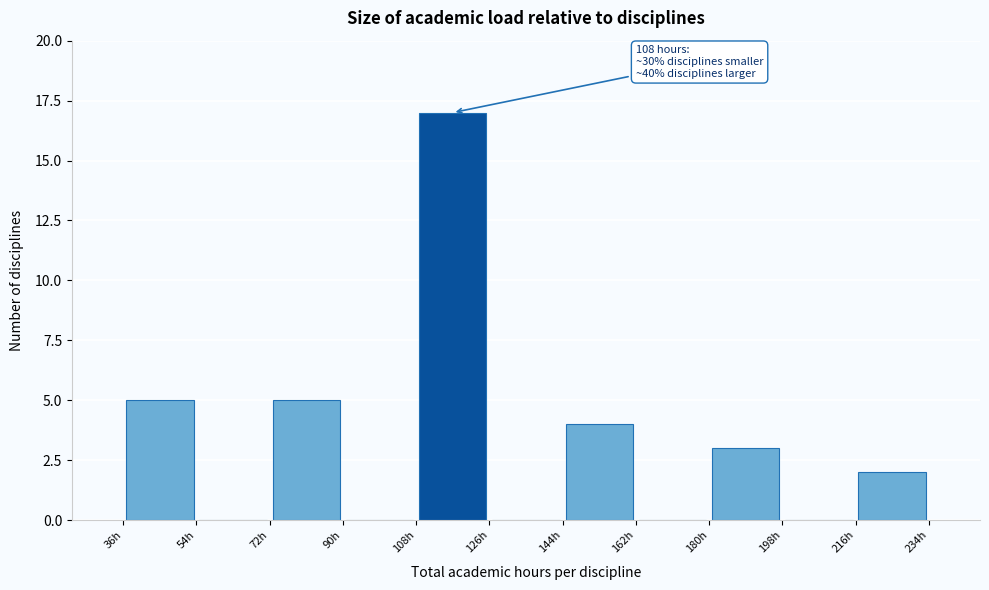

Over which range of the x-axis is the bar tallest?

108 to 126